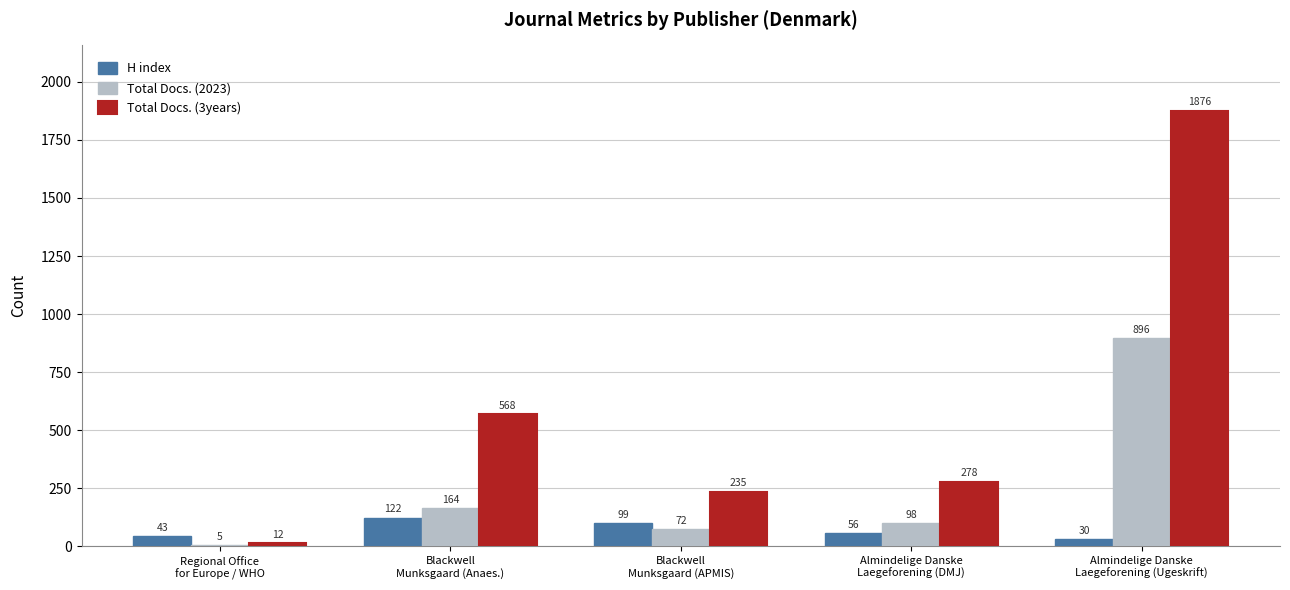

What is the maximum value shown in the chart?

1876